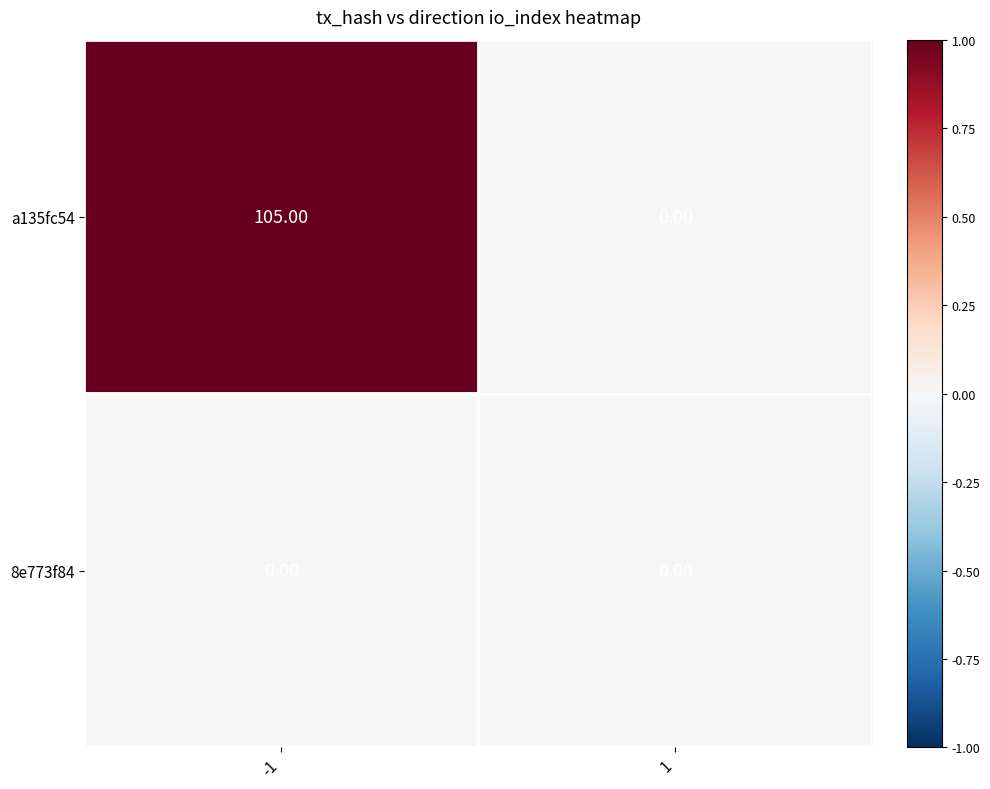

List the series in order of their peak value, highest first.

a135fc54, 8e773f84